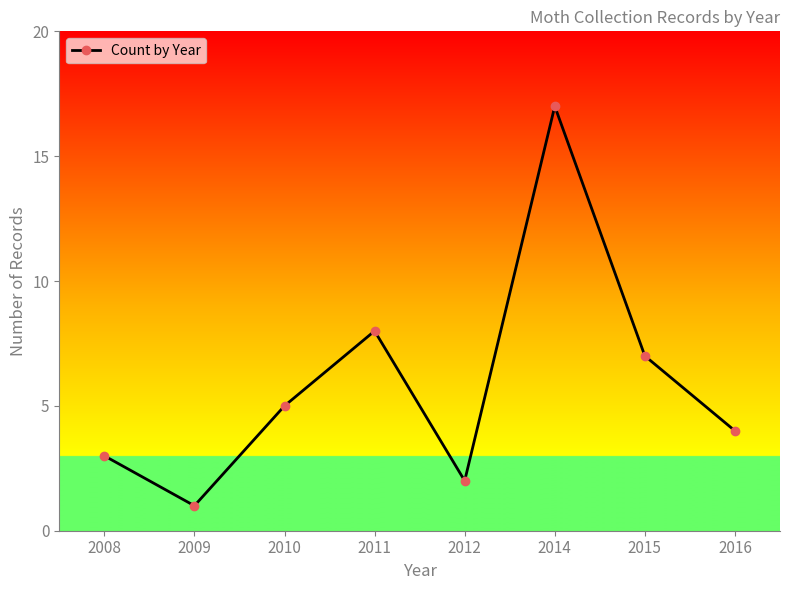

List the labels in order of value, smallest first.

2009, 2012, 2008, 2016, 2010, 2015, 2011, 2014